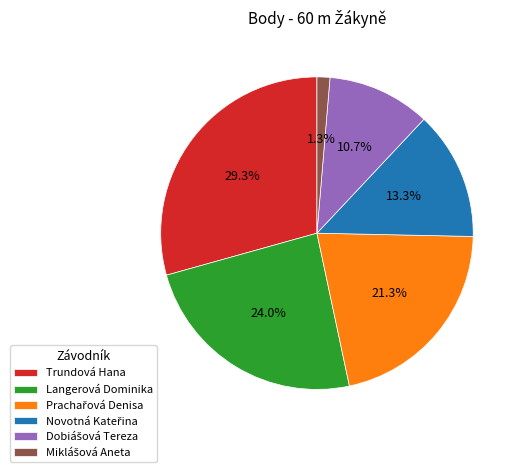

Does Langerová Dominika account for over 50% of the chart?

No